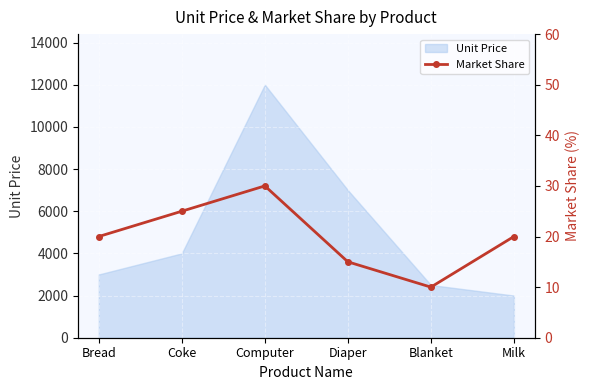

What is the smallest value displayed?

10